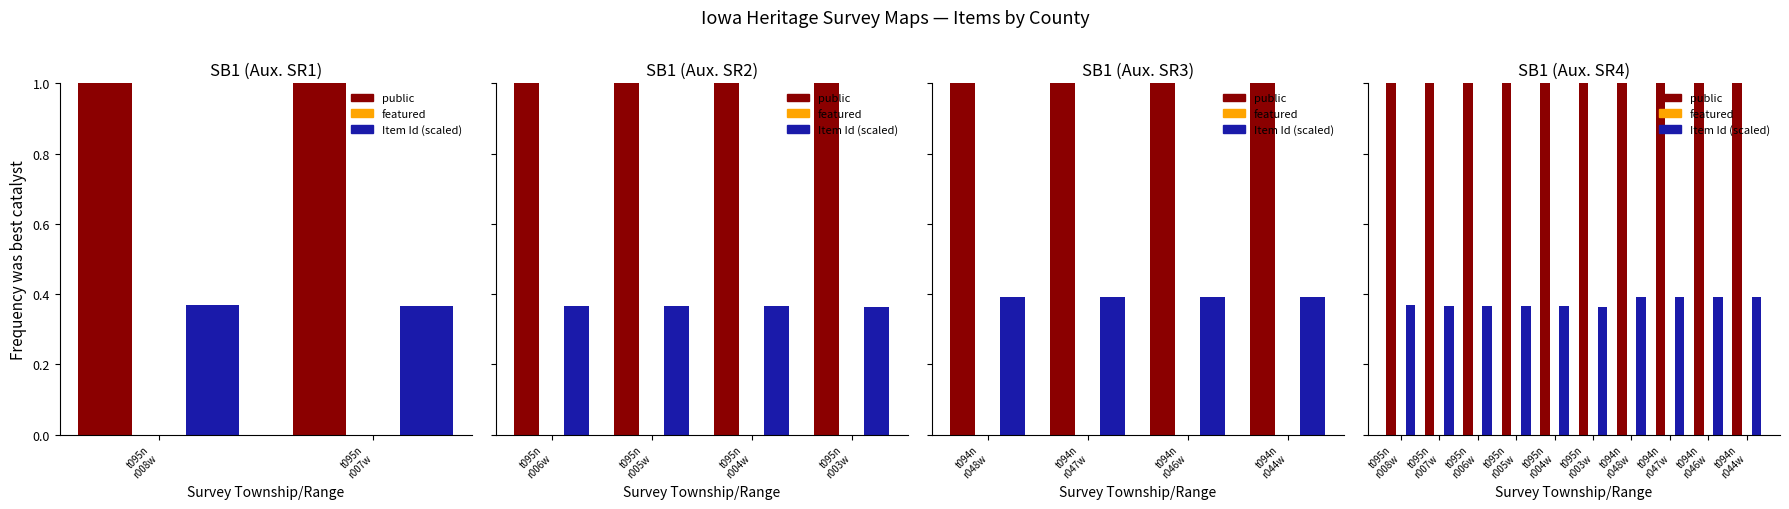

The value of featured at t094n r044w is 0.0. True or false?

True